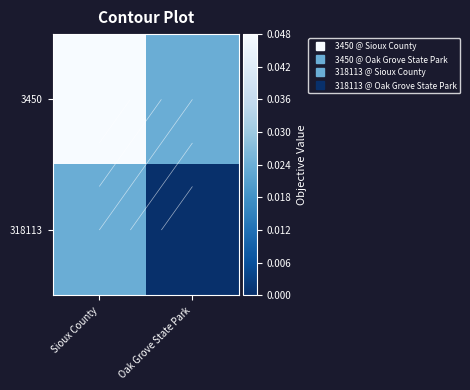

Which series has the largest range (max minus min)?

3450